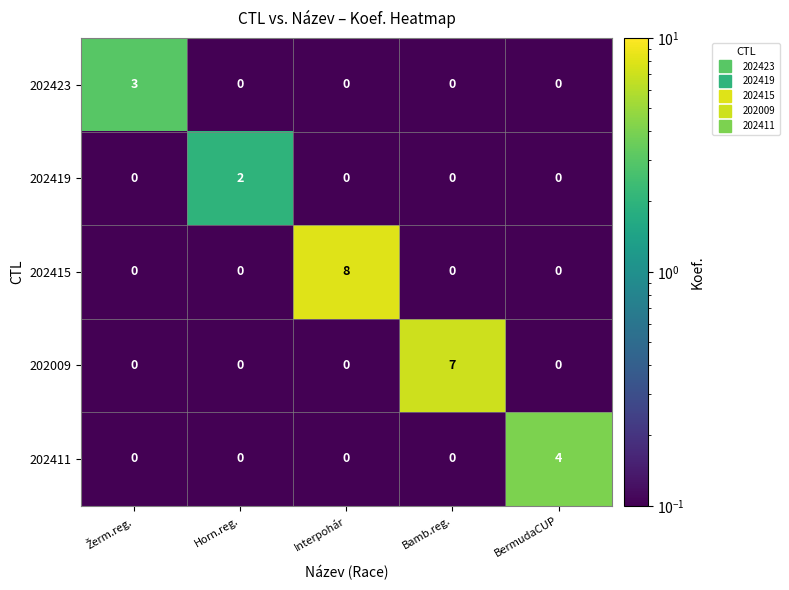

What is the minimum value shown in the chart?

0